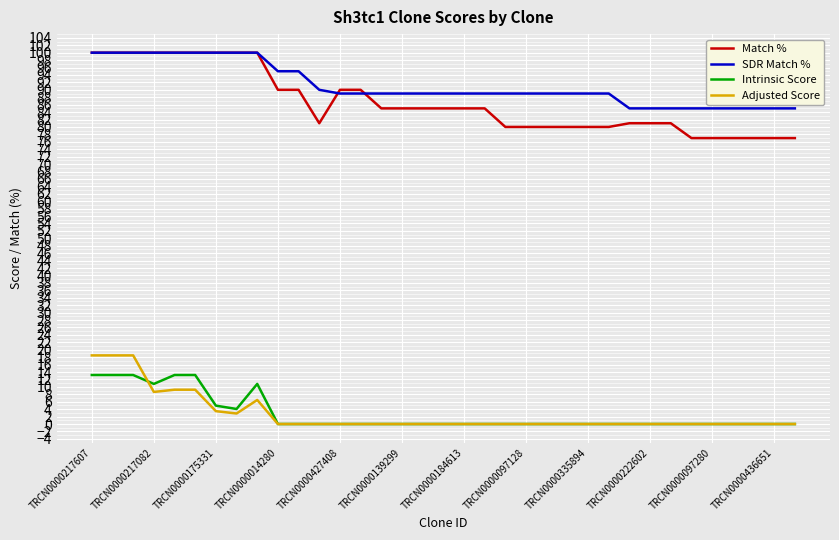

What is the maximum value for Adjusted Score?

18.5